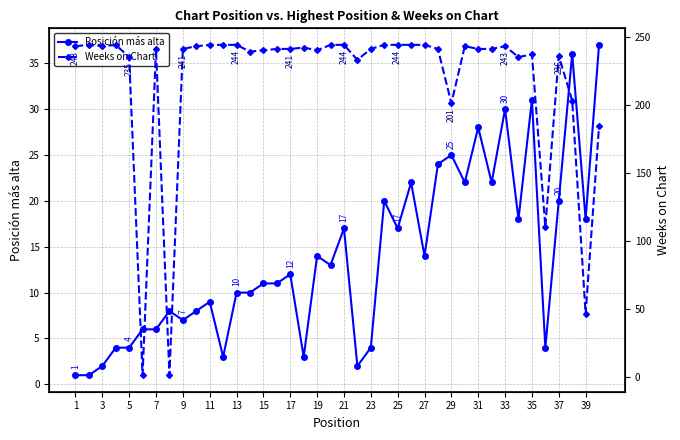

Is it true that Posición más alta equals 13 at 9?

False